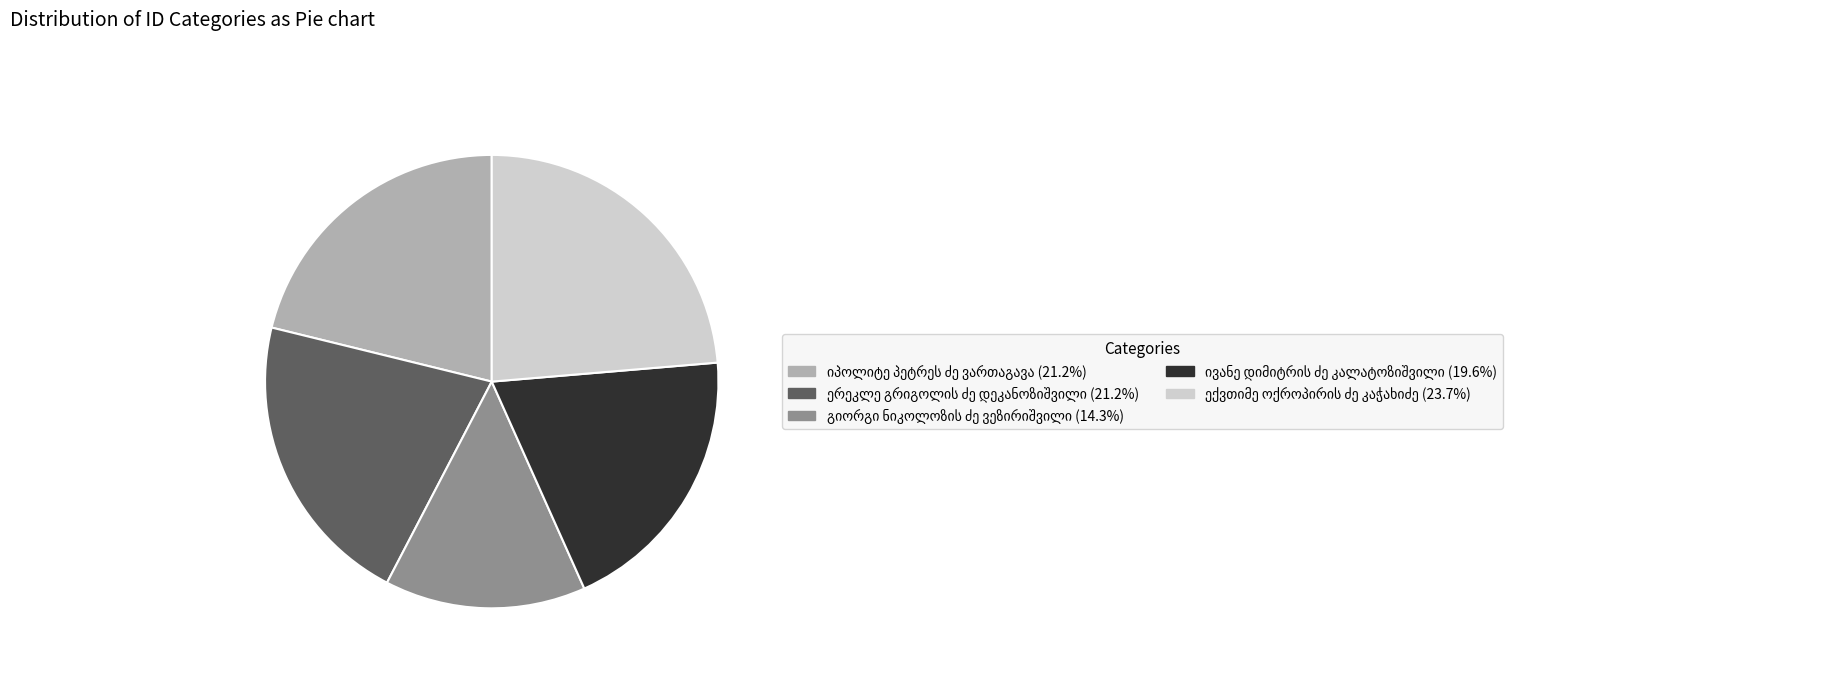

Is there a majority slice in this chart?

No